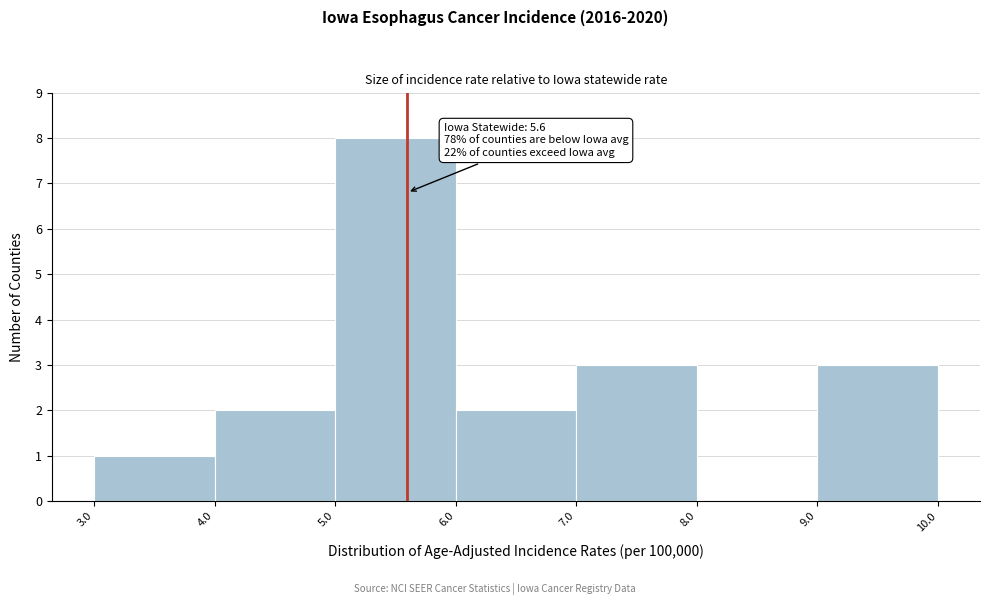

Over which range of the x-axis is the bar tallest?

5.0 to 6.0